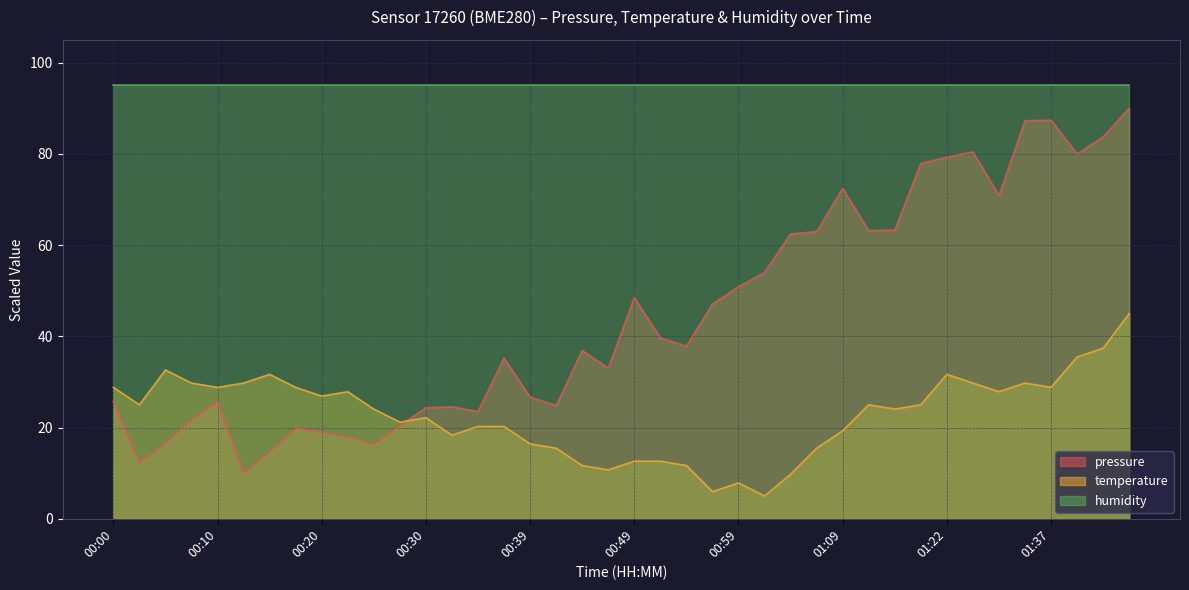

Rank the series by their maximum value, from highest to lowest.

humidity, pressure, temperature